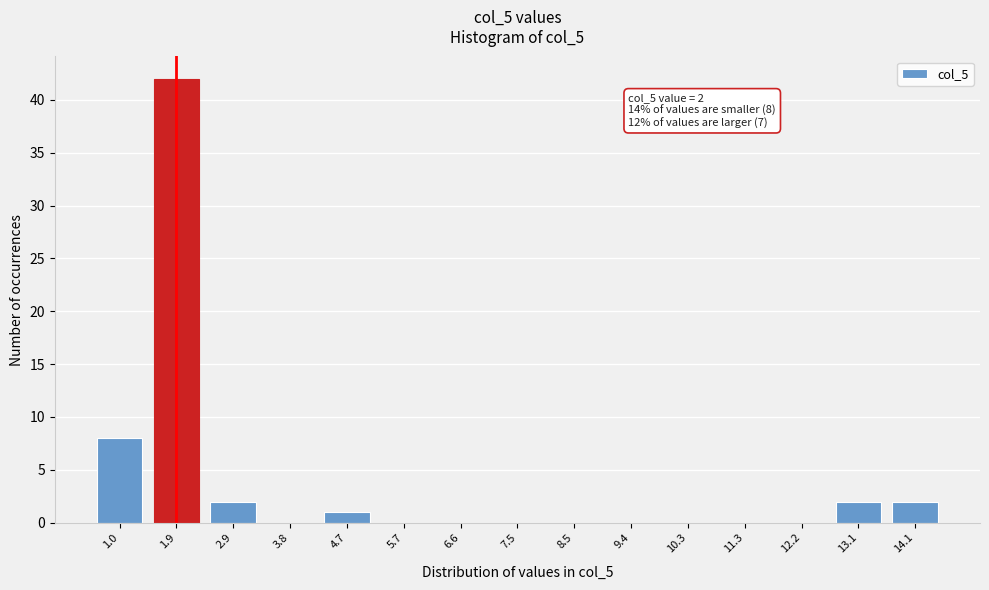

Reading right to left, list all the values displayed in this chart.

14.1=2	13.1=2	12.2=0	11.3=0	10.3=0	9.4=0	8.5=0	7.5=0	6.6=0	5.7=0	4.7=1	3.8=0	2.9=2	1.9=42	1.0=8